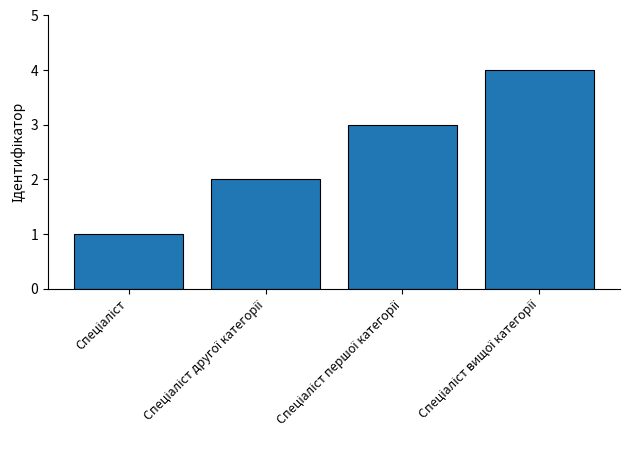

What is the minimum value shown in the chart?

1